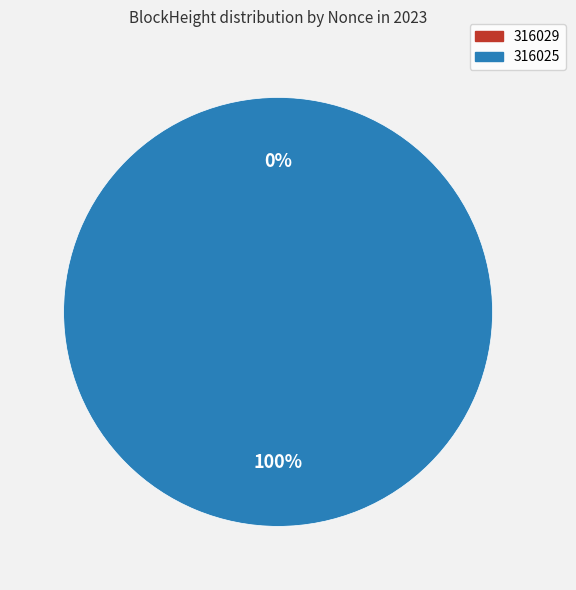

Count the number of slices in the pie.

2